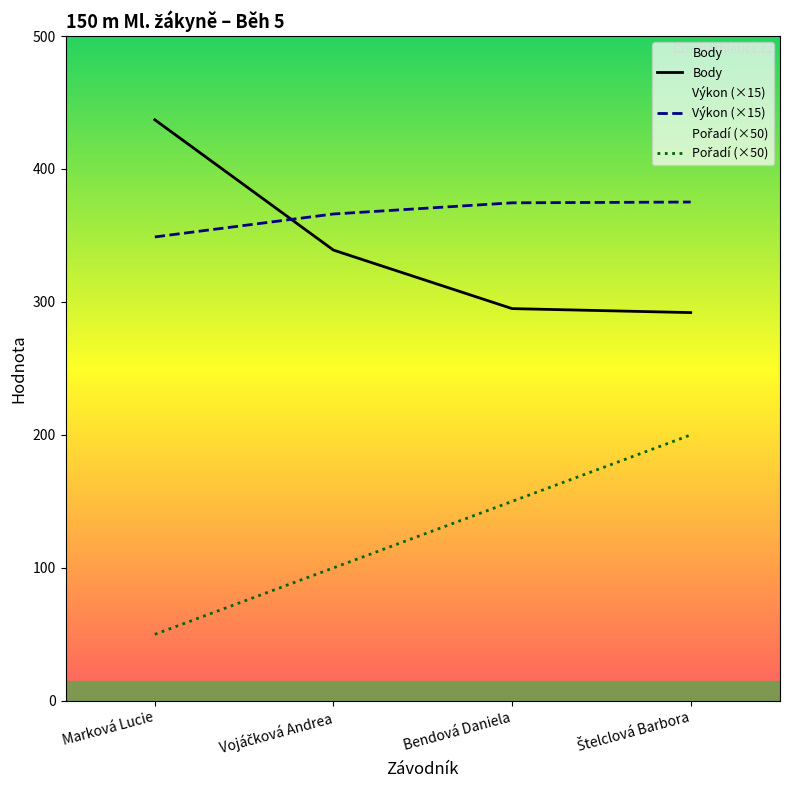

What is the difference between the second highest and minimum values in the Pořadí series?

100.0